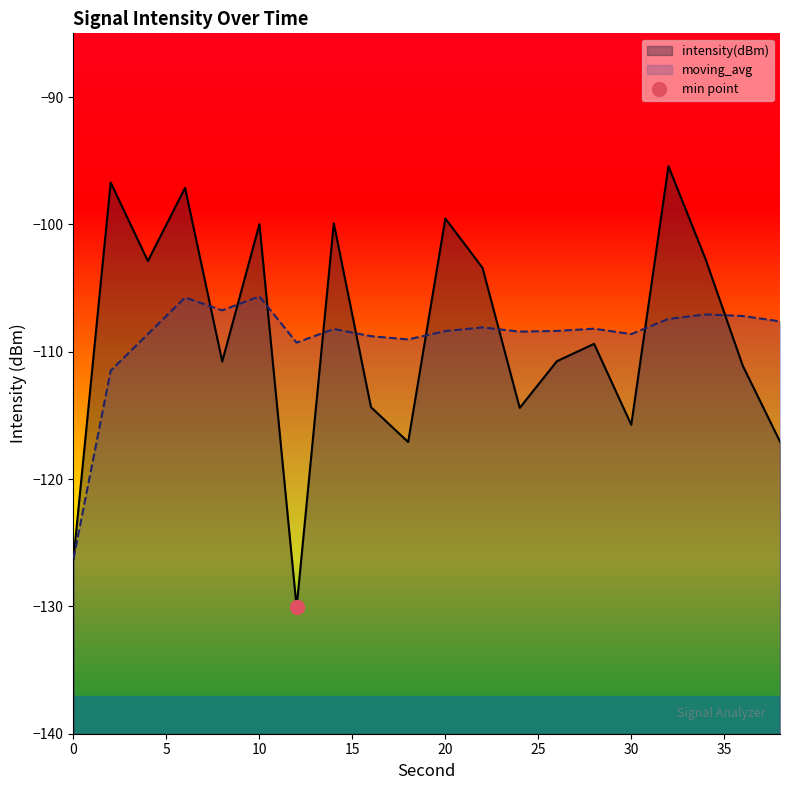

The value of moving_avg at 0 is -126.3. True or false?

True